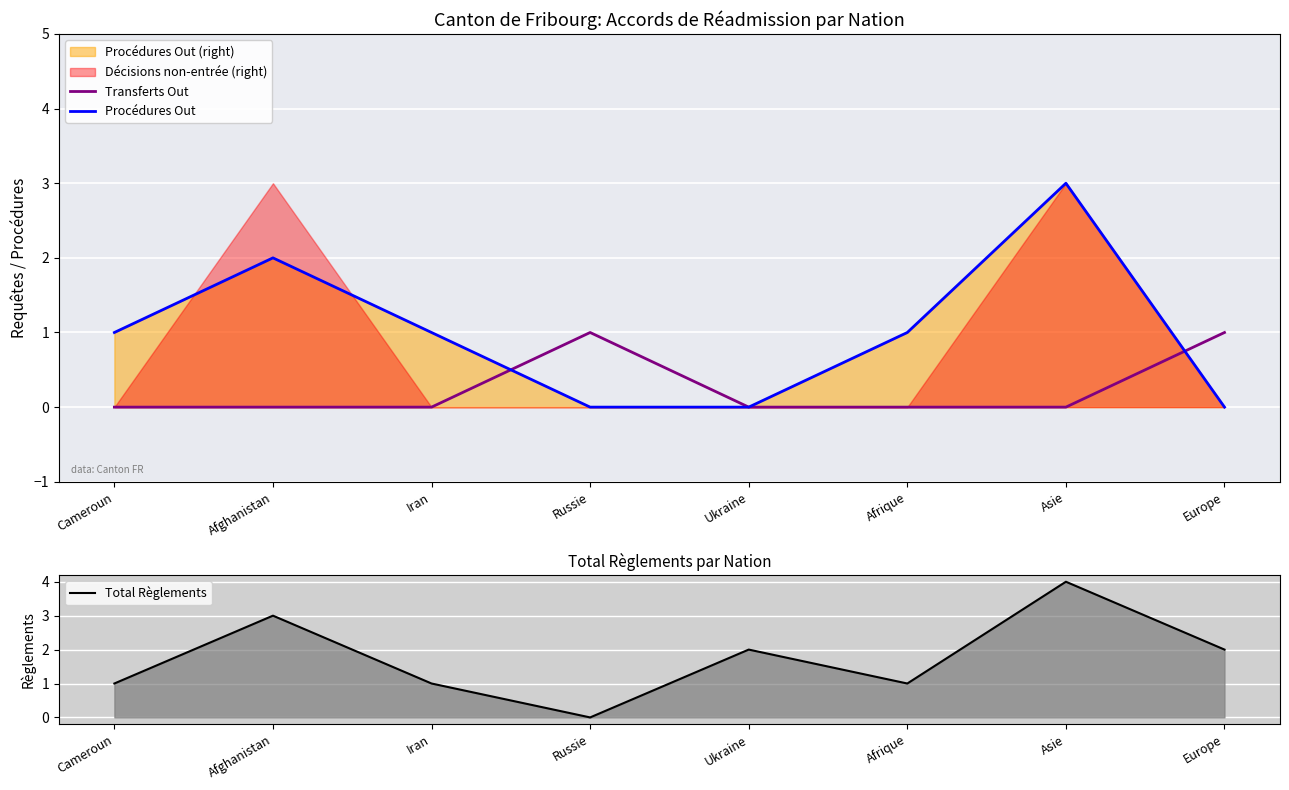

Count the number of categories in the chart.

8